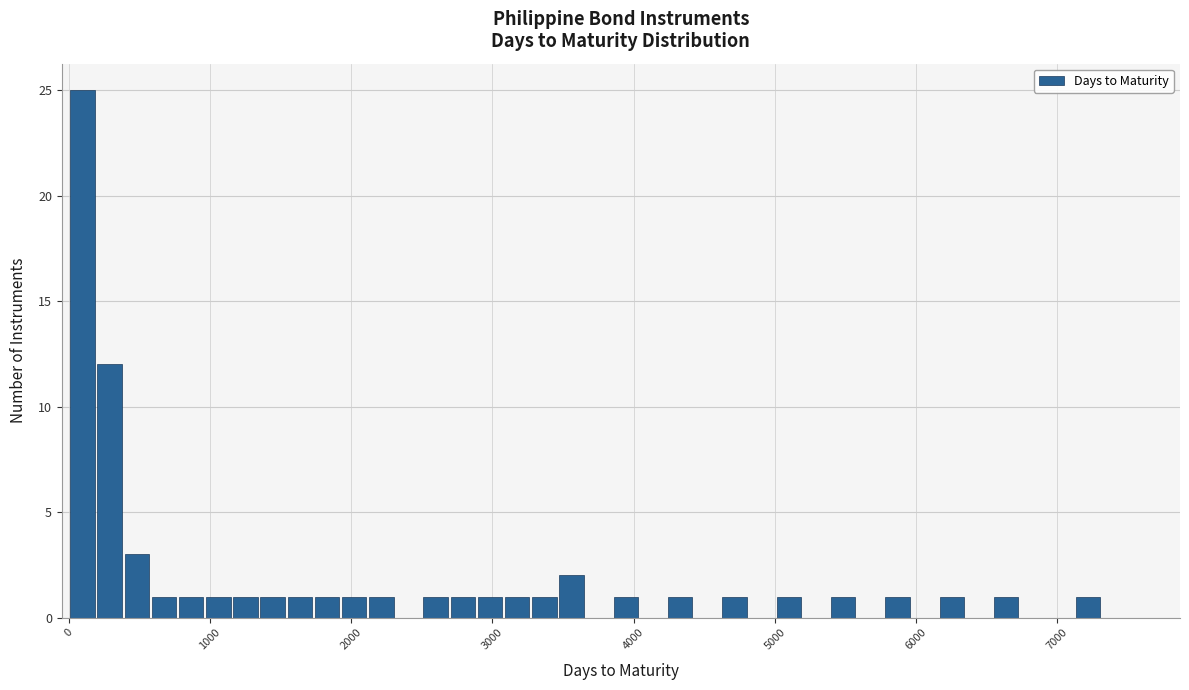

Read against the x-axis, roughly where is the centre of the tallest bar?

100